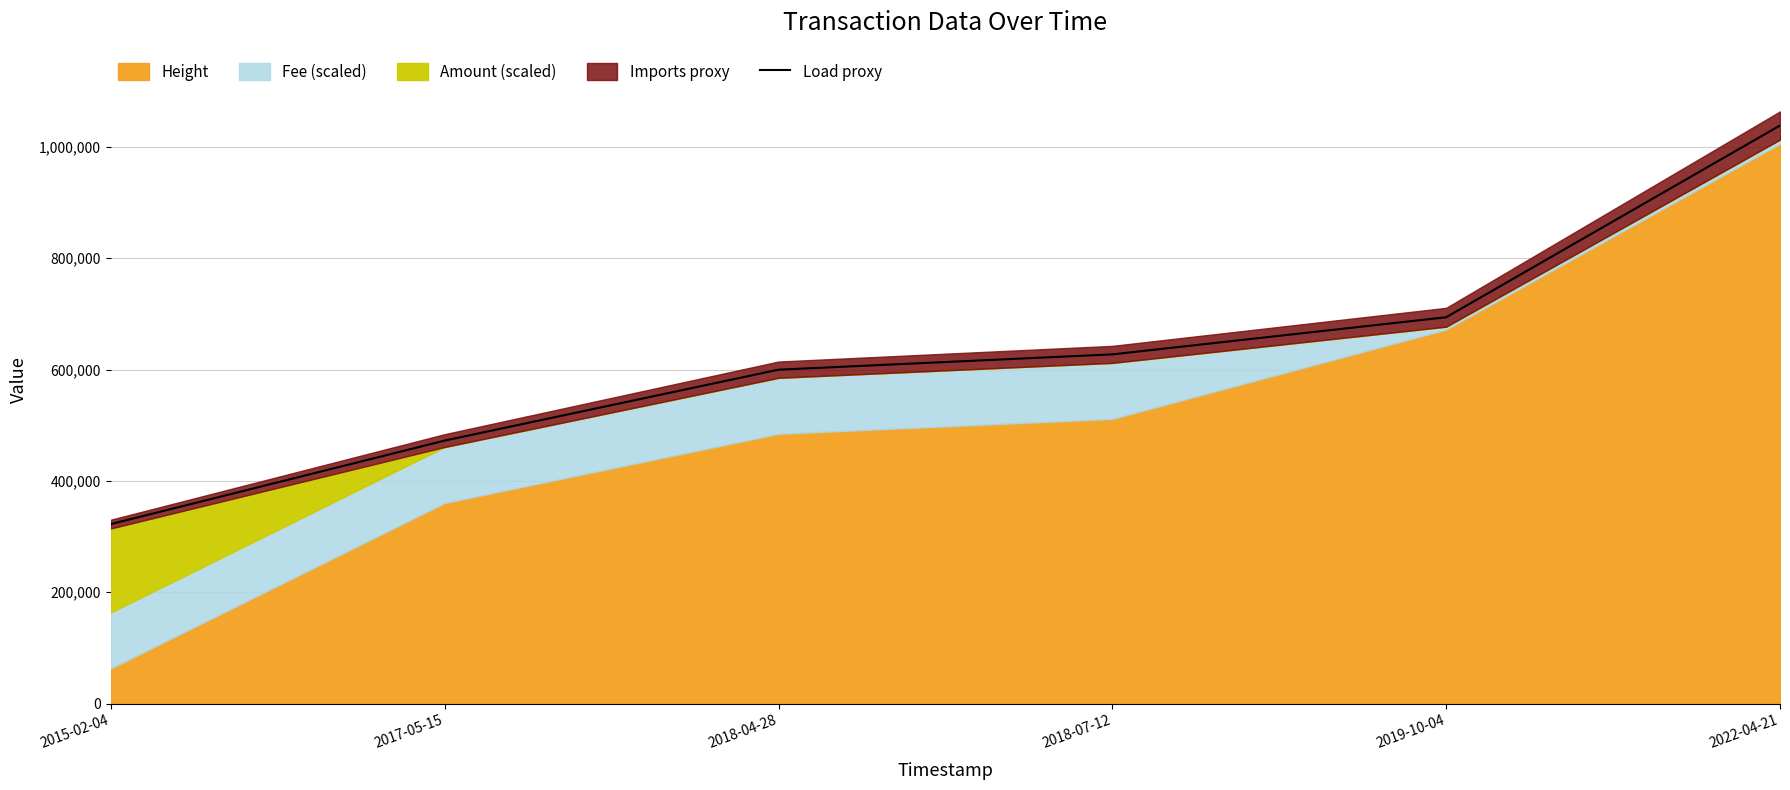

Reading left to right, what are all the values shown in this chart?

2015-02-04=322422.2	2017-05-15=472390.8	2018-04-28=599721.5	2018-07-12=627202.7	2019-10-04=693900.0	2022-04-21=1038275.7